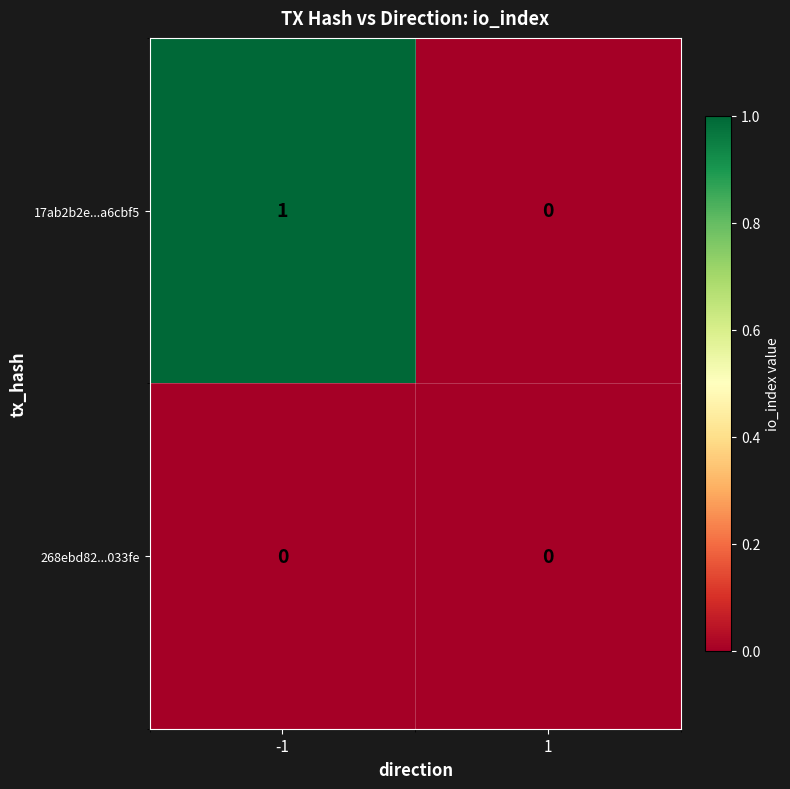

List the series in order of their overall mean, highest first.

17ab2b2e...a6cbf5, 268ebd82...033fe